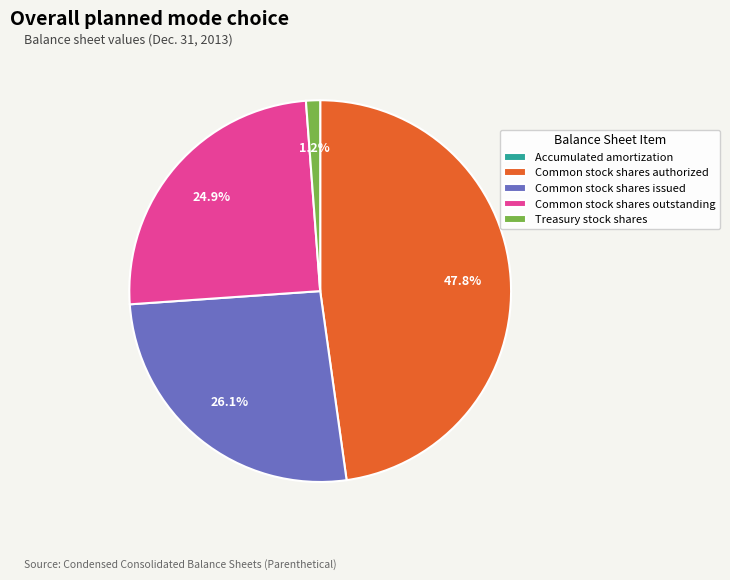

To the nearest percent, what portion does Common stock shares issued represent?

26%